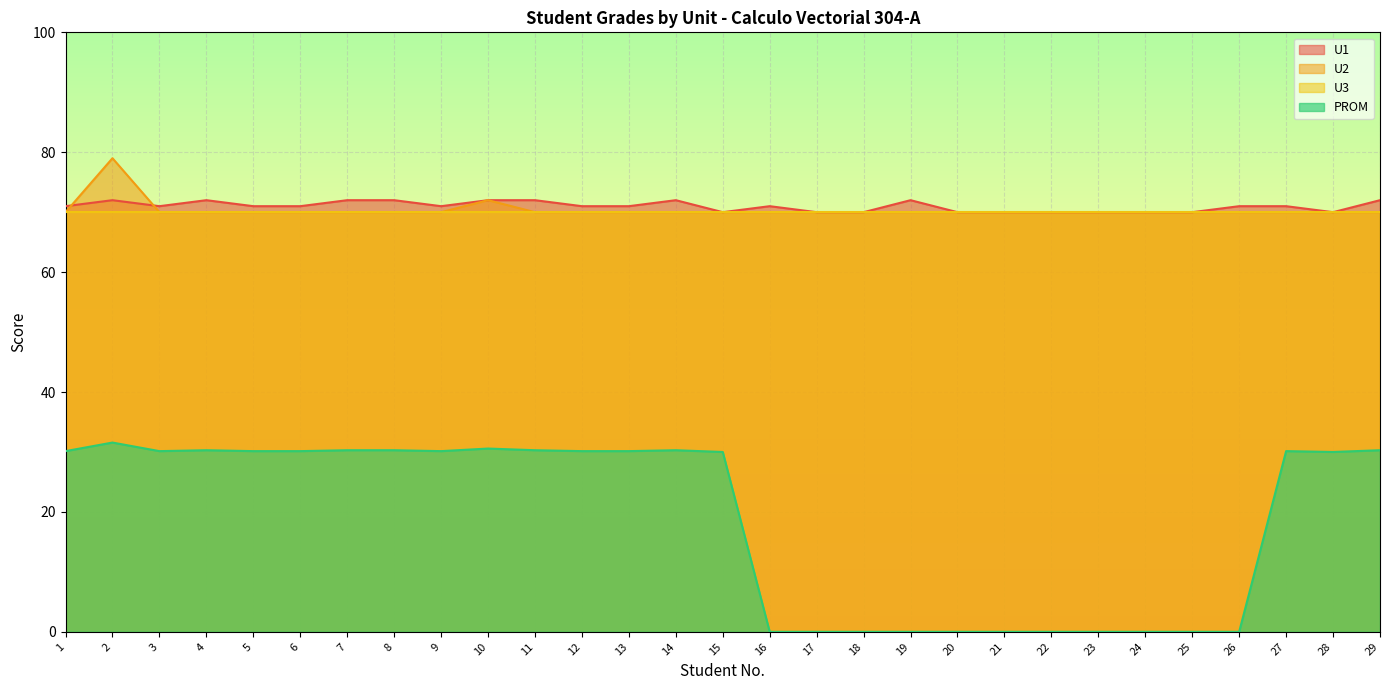

What is the greatest value displayed?

79.0